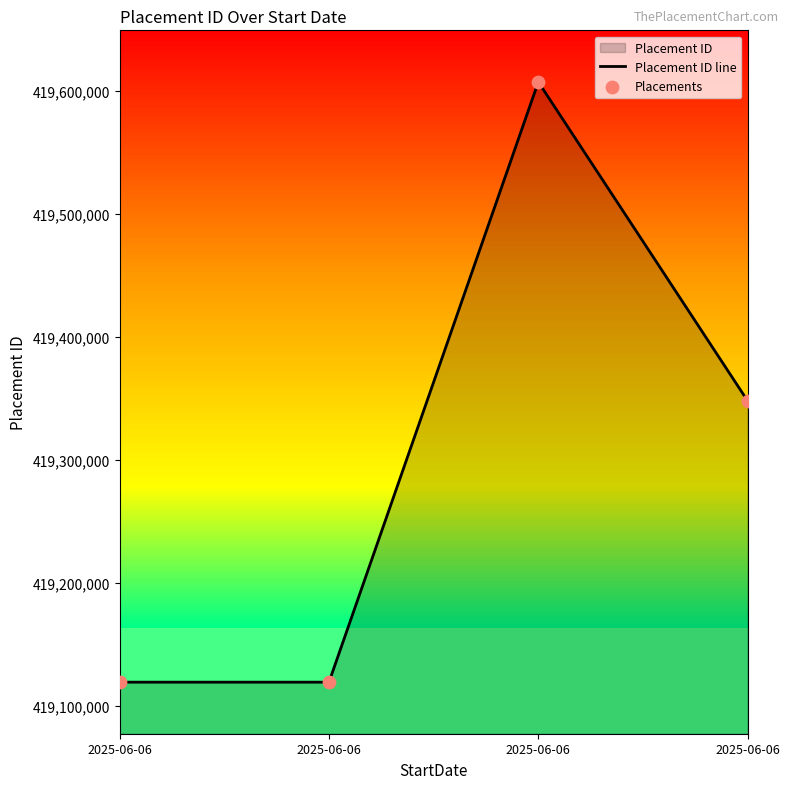

At how many categories does at least one series exceed 419422574?

1